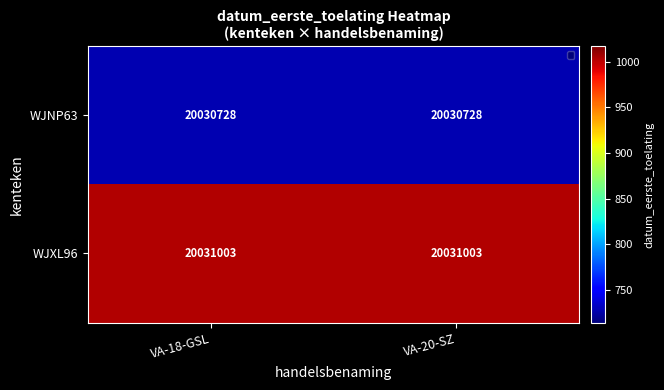

What is the sum of all WJNP63 values?

40061456